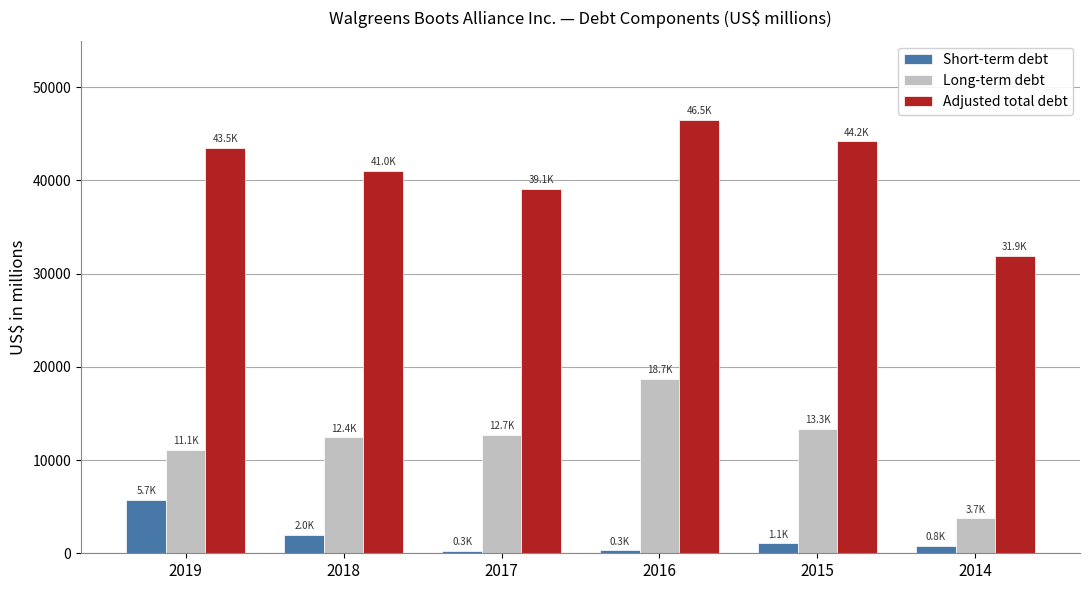

Which series has the largest range (max minus min)?

Long-term debt